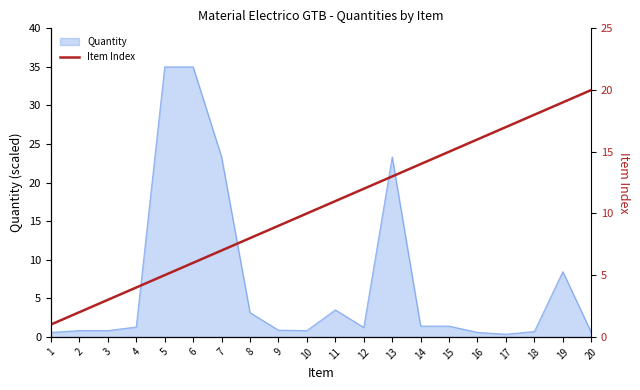

What is the sum of the values at 10 and 16?

26